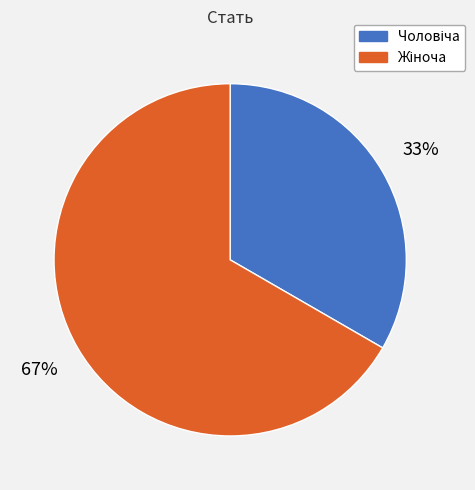

To the nearest percent, what is the average slice percentage?

50%